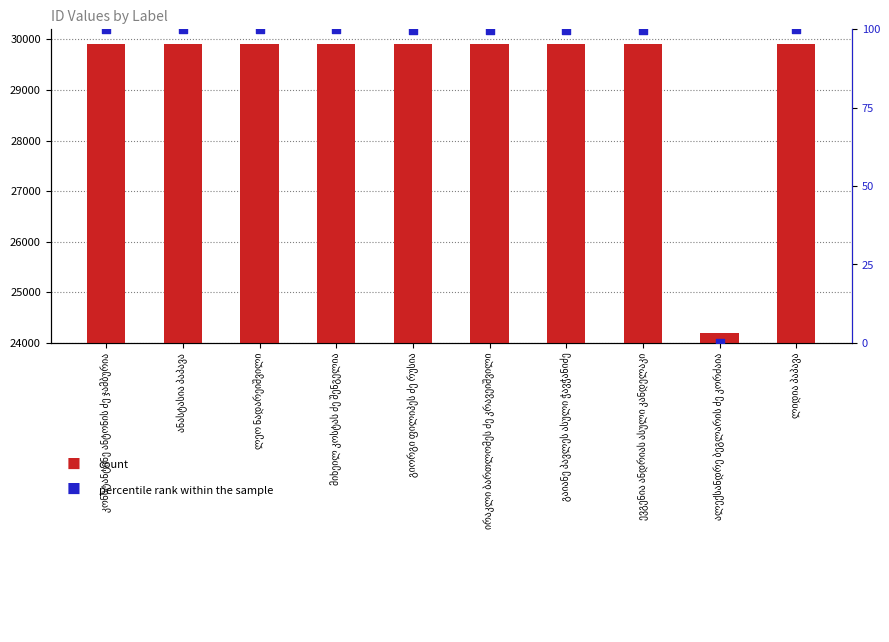

What are all the series names shown in the legend?

count, percentile rank within the sample